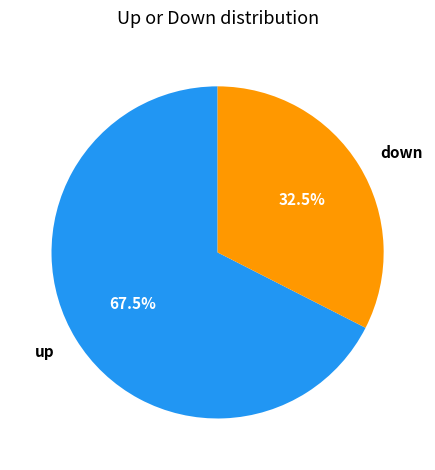

What is the ratio of the value at down to the value at up?

0.5